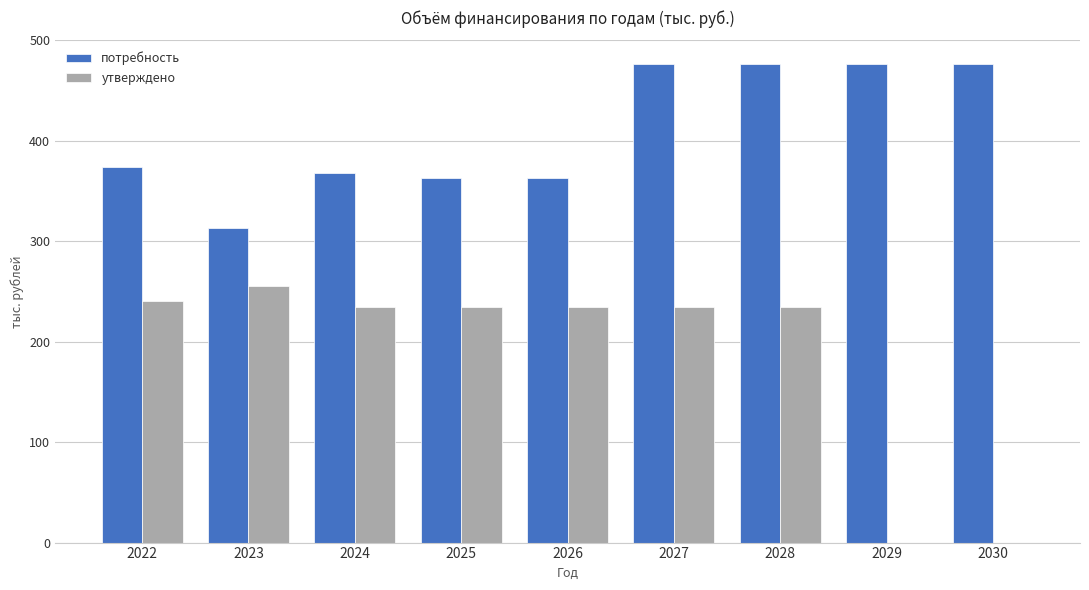

What are all the series names shown in the legend?

потребность, утверждено